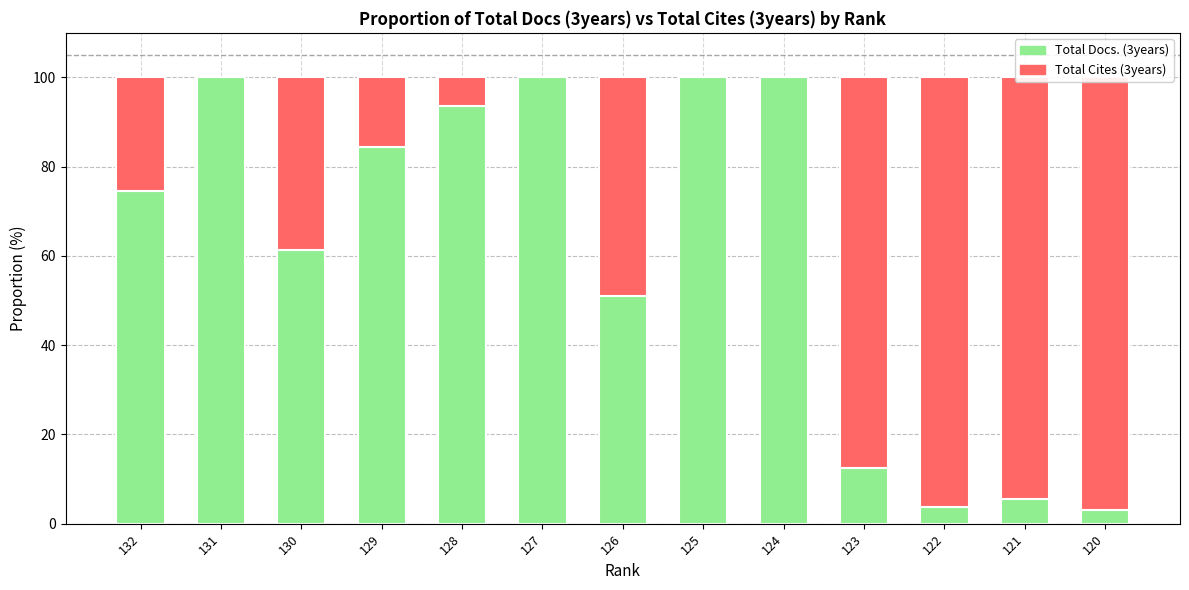

Between 127 and 126, which series saw the biggest shift?

Total Docs. (3years)